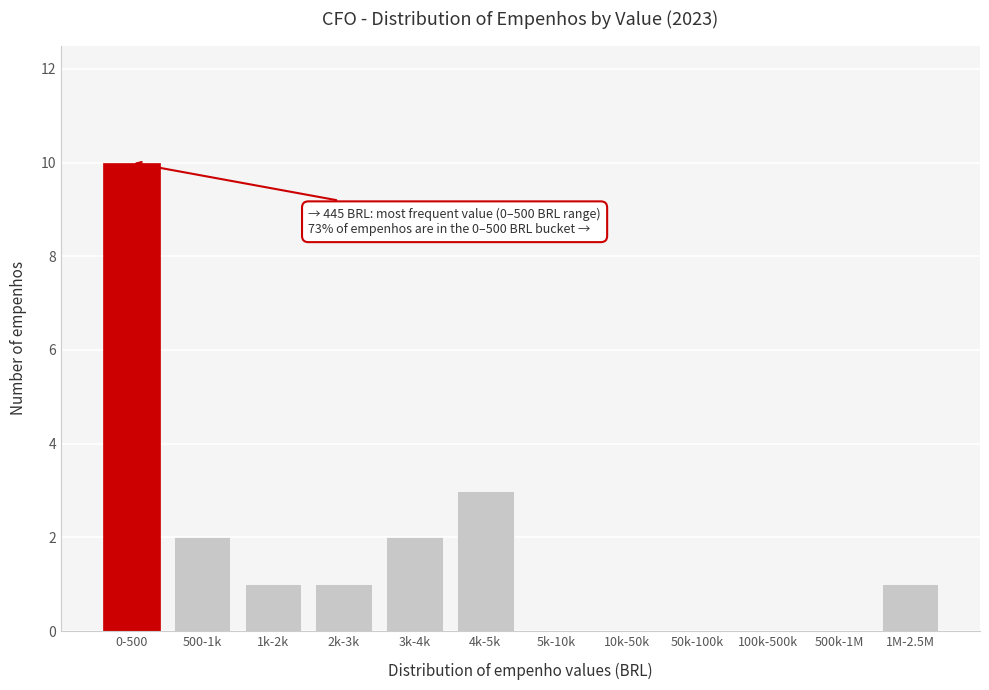

Reading left to right, extract all data points from this chart.

0-500=10	500-1k=2	1k-2k=1	2k-3k=1	3k-4k=2	4k-5k=3	5k-10k=0	10k-50k=0	50k-100k=0	100k-500k=0	500k-1M=0	1M-2.5M=1